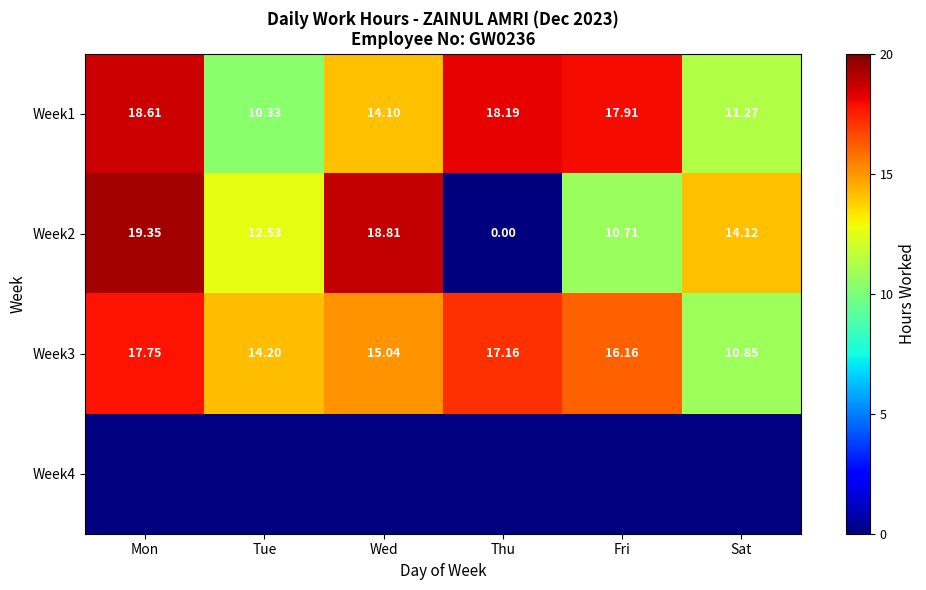

How many data points in Week2 are less than 14?

3